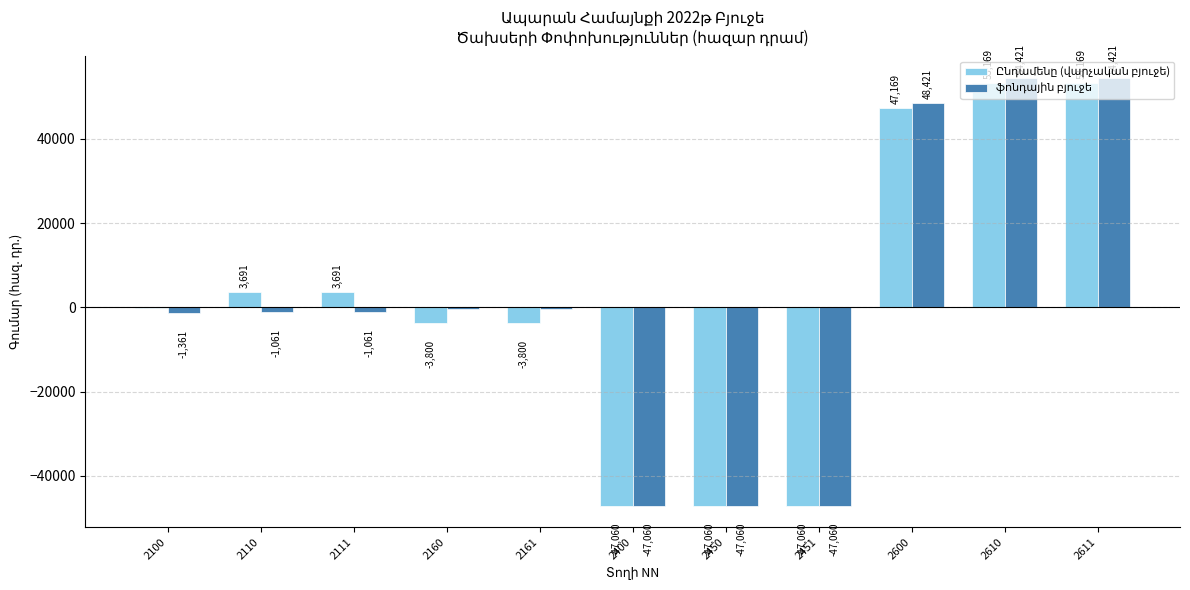

What is the greatest value displayed?

54421.5